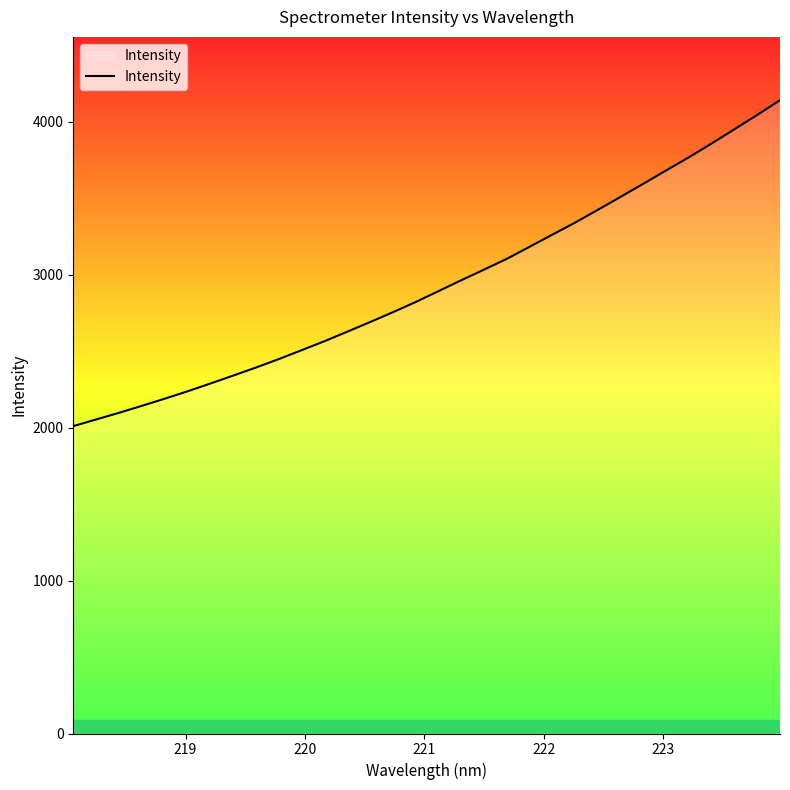

Reading left to right, transcribe all the data shown in this chart.

2009.3	2052.7	2096.1	2141.7	2188.3	2236.5	2287.3	2339.3	2392.1	2447.2	2505.3	2563.9	2626.0	2689.0	2753.3	2819.9	2891.0	2962.3	3031.9	3102.2	3181.1	3260.5	3339.4	3423.0	3508.0	3593.7	3680.5	3766.7	3857.0	3949.8	4043.6	4139.7